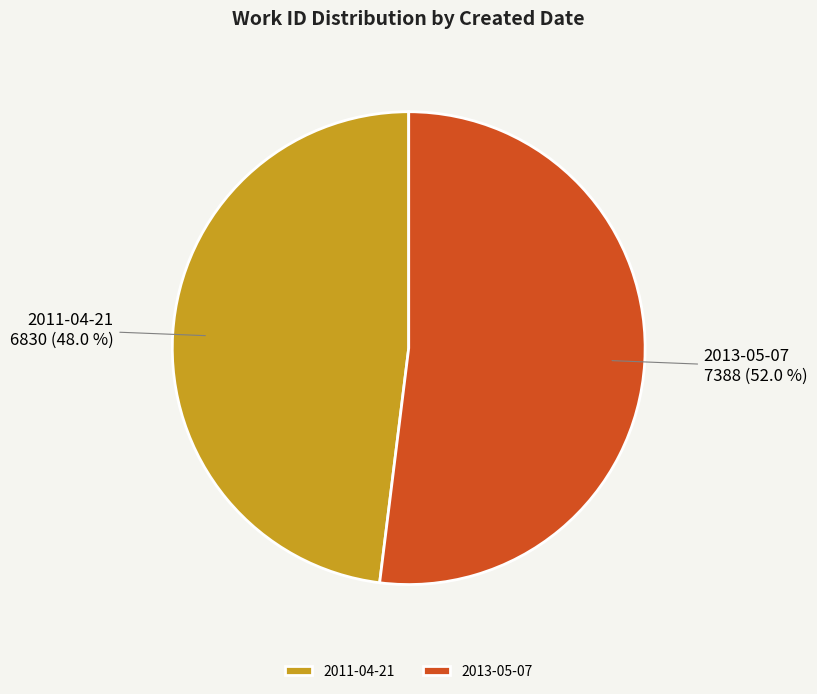

What is the smallest slice in the pie chart?

2011-04-21